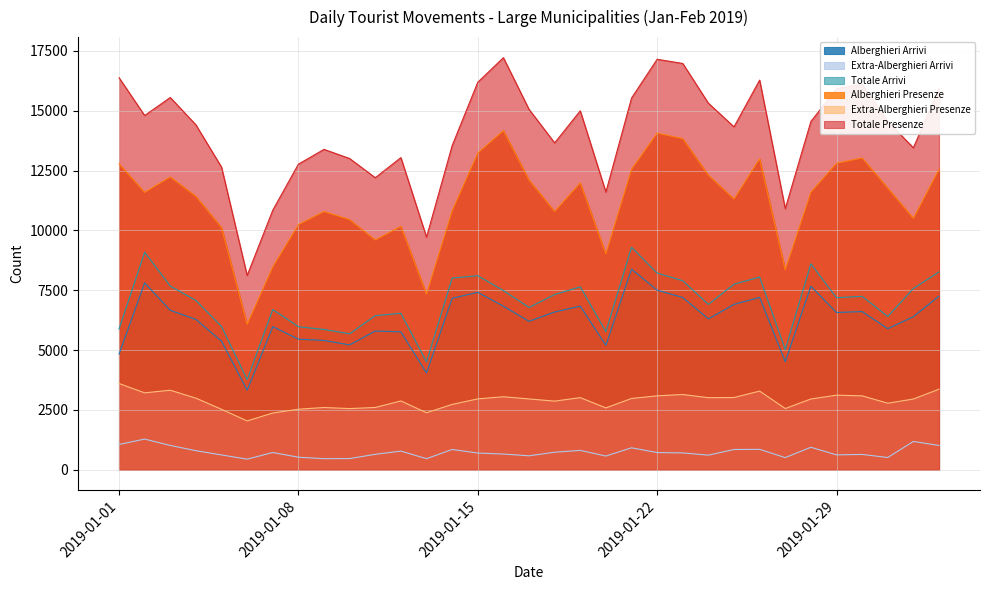

True or false: Alberghieri Arrivi has a value of 6391 at 2019-02-01.

True